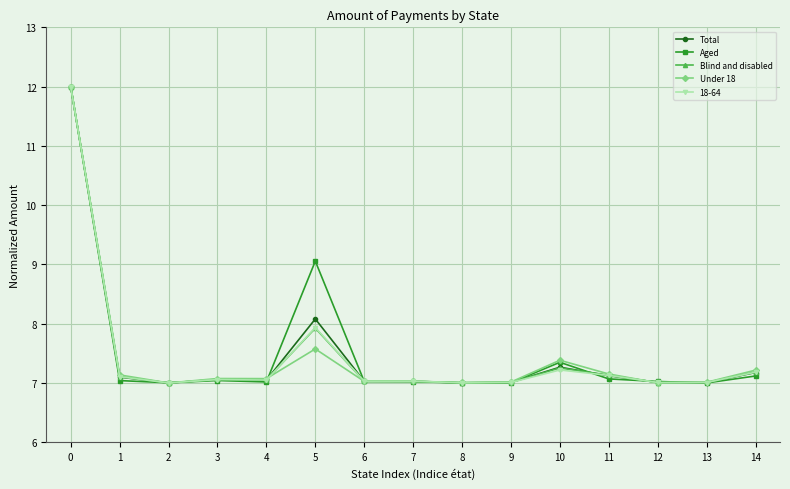

True or false: Under 18 and Total cross at least once.

True